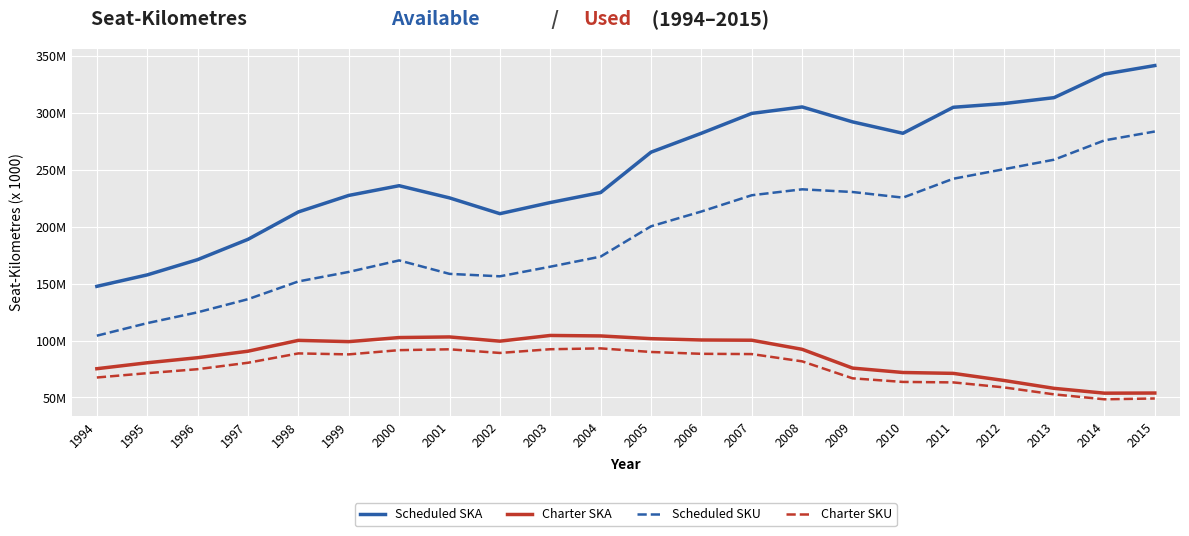

What are all the series names shown in the legend?

Scheduled SKA, Charter SKA, Scheduled SKU, Charter SKU